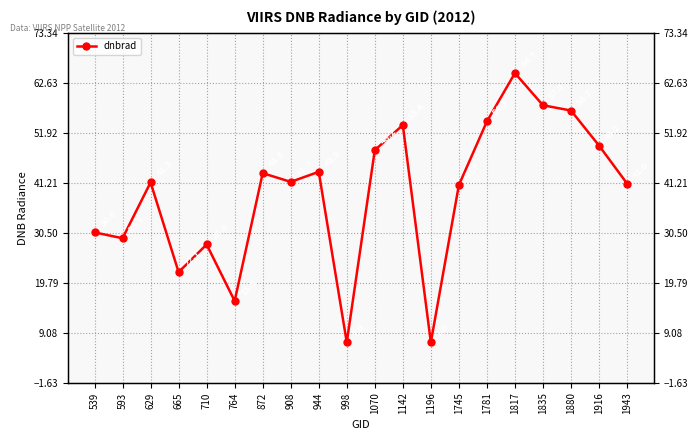

What is the average value?

38.8